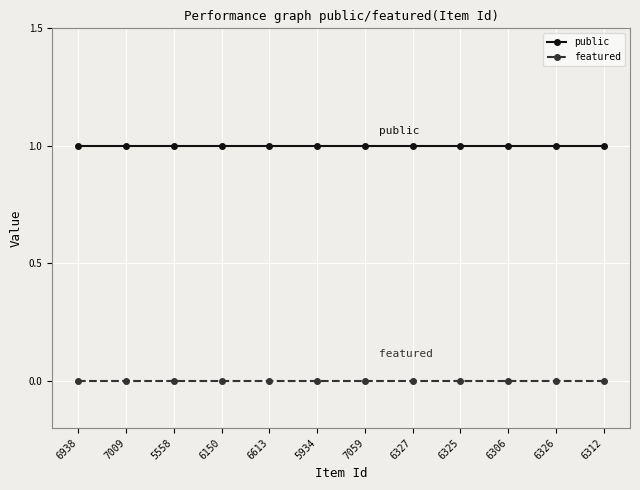

True or false: featured and public intersect in this chart.

False